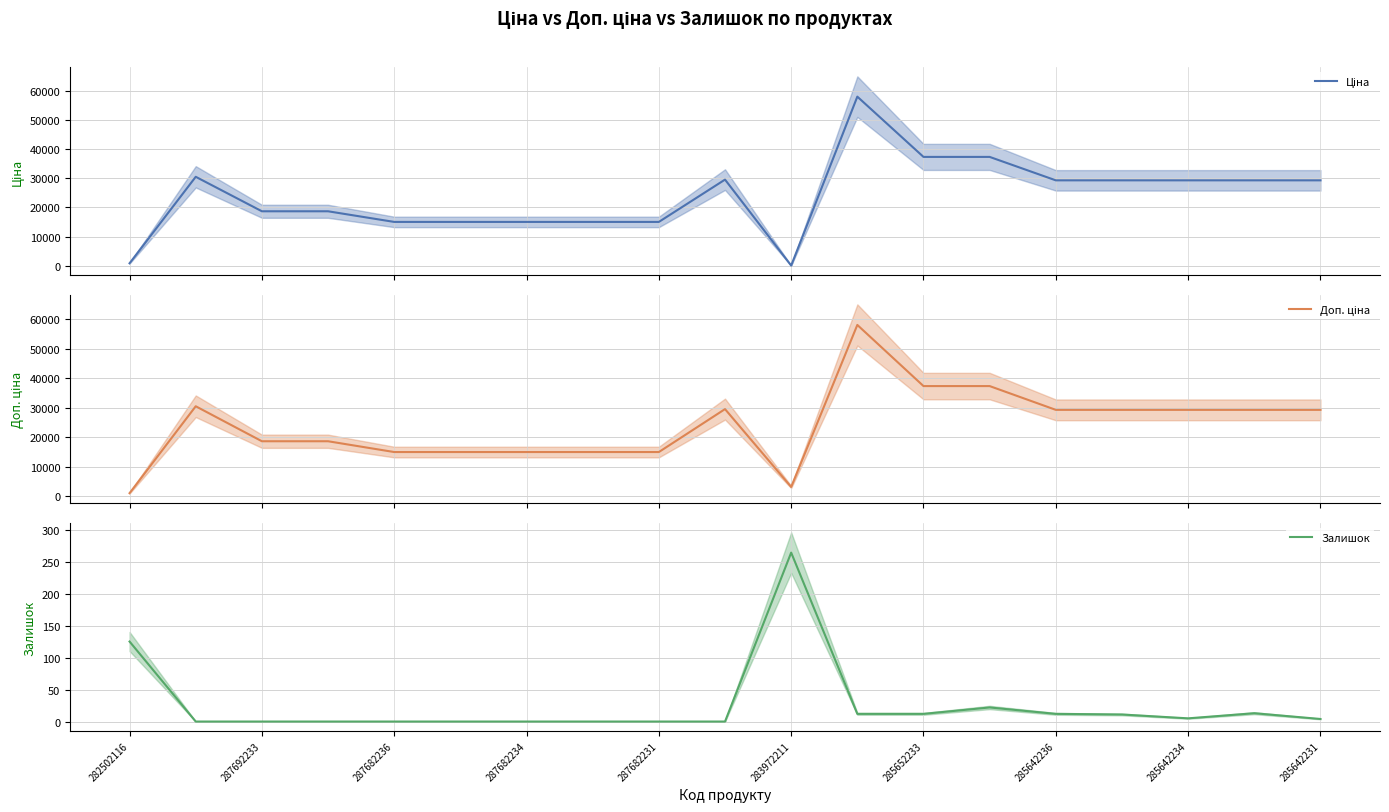

How many lines are shown in the chart?

3